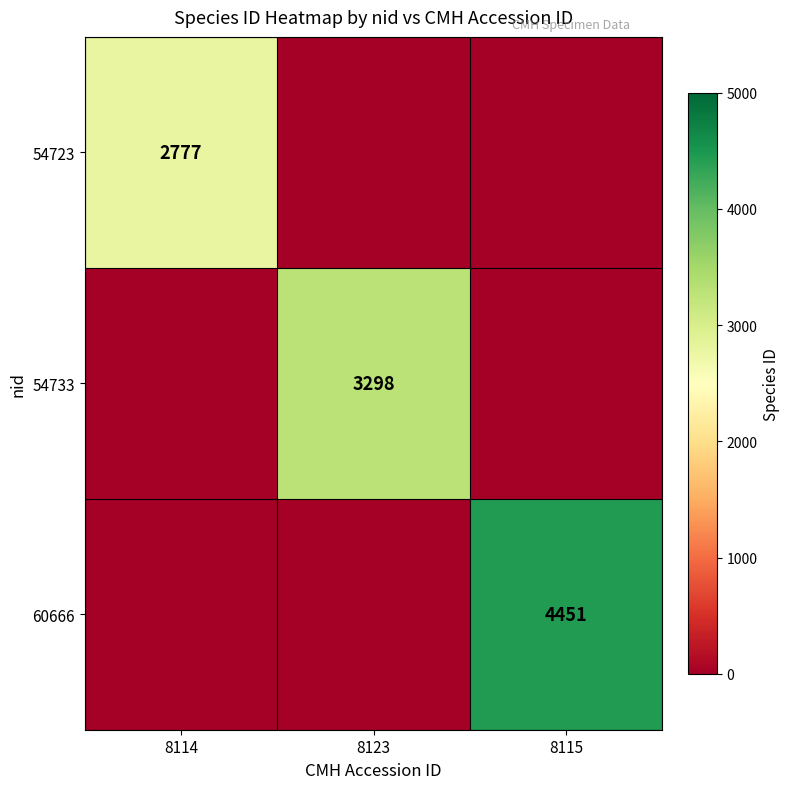

True or false: 60666 has a value of 4451 at 8115.

True